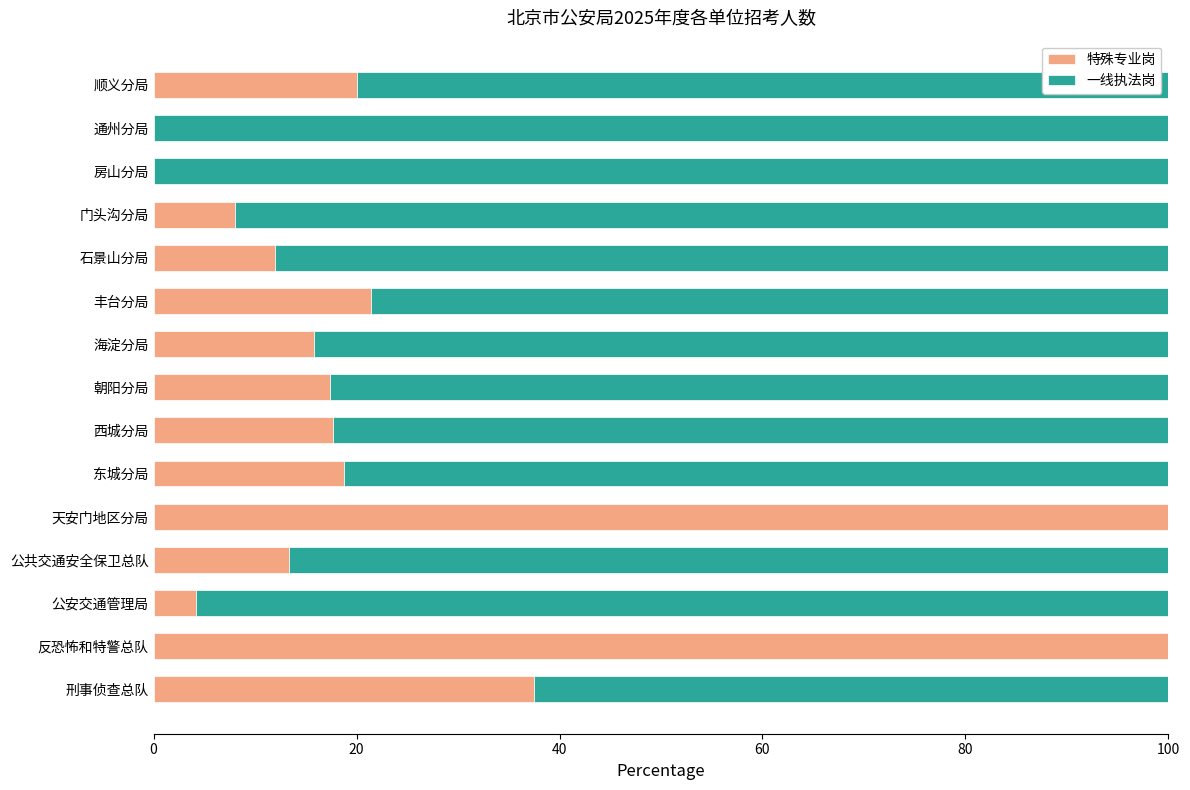

What is the highest value of the 特殊专业岗 series?

100.0